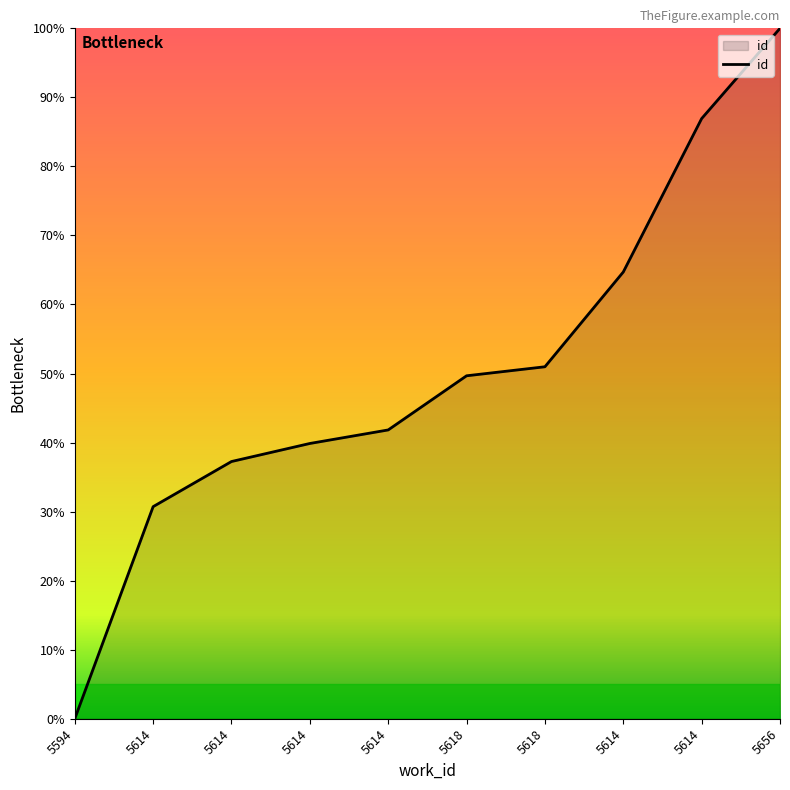

At which label is the value closest to 50?

5618